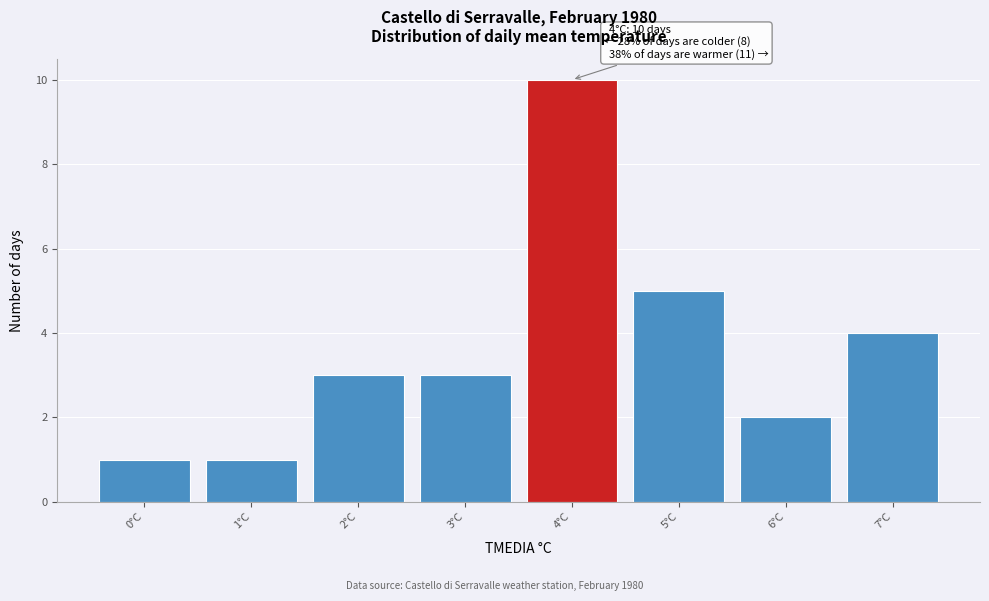

Over which range of the x-axis is the bar tallest?

3.5 to 4.5